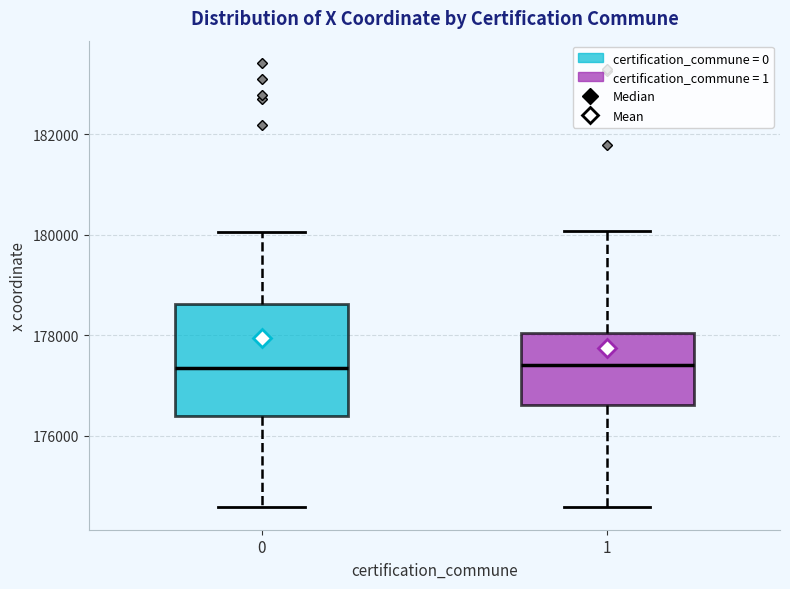

Where does the lower whisker of the box at x = 1 end on the y-axis? The values are not printed on the chart, so give them approximately, as read against the axis.

174600